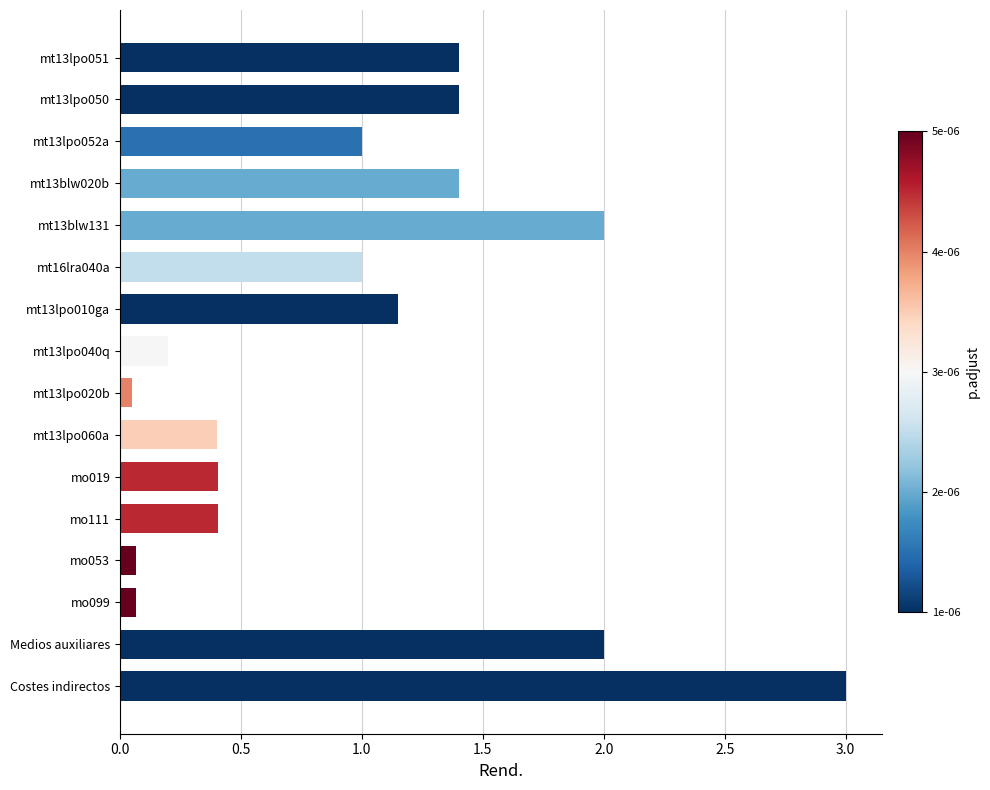

Which category has the highest value across all series?

Costes indirectos